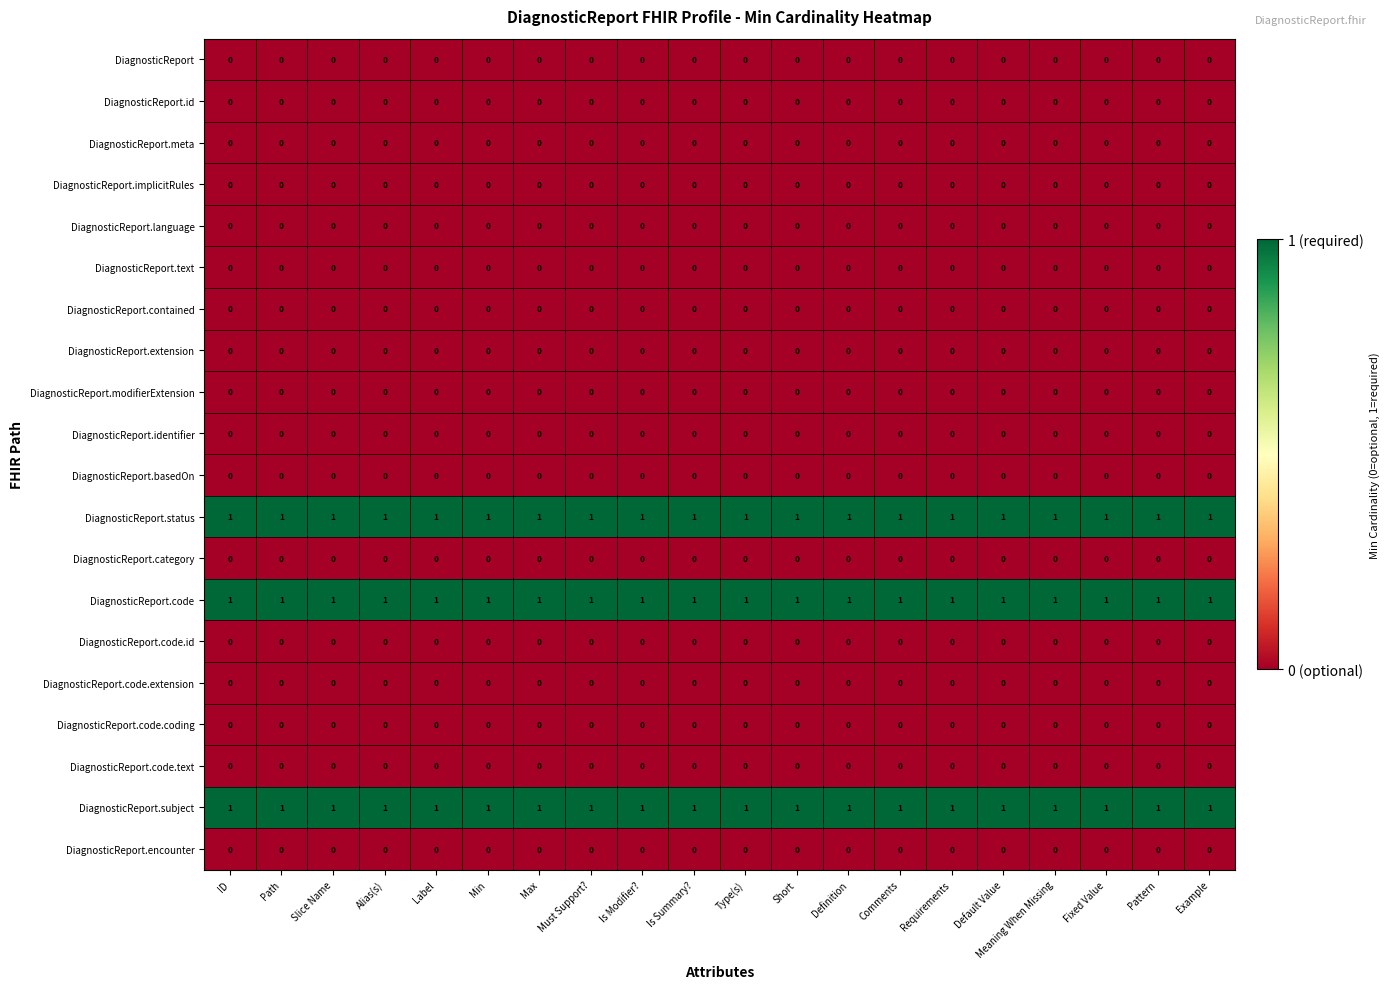

What is the sum of all DiagnosticReport.status values?

20